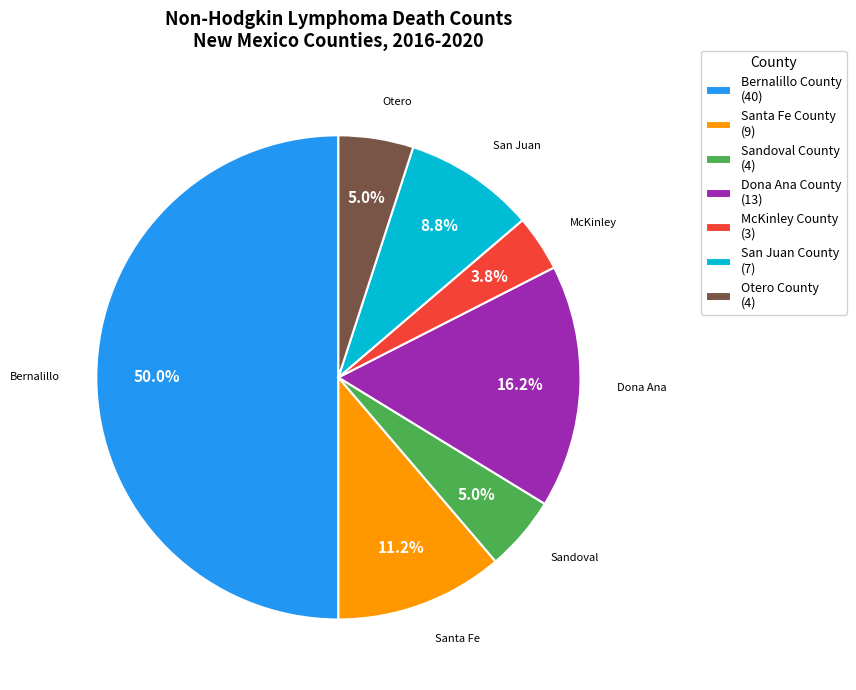

Which slice is the largest?

Bernalillo County